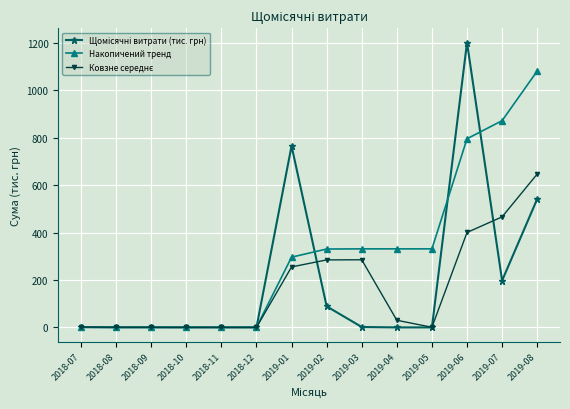

What is the label of the 7th point from the right?

2019-02